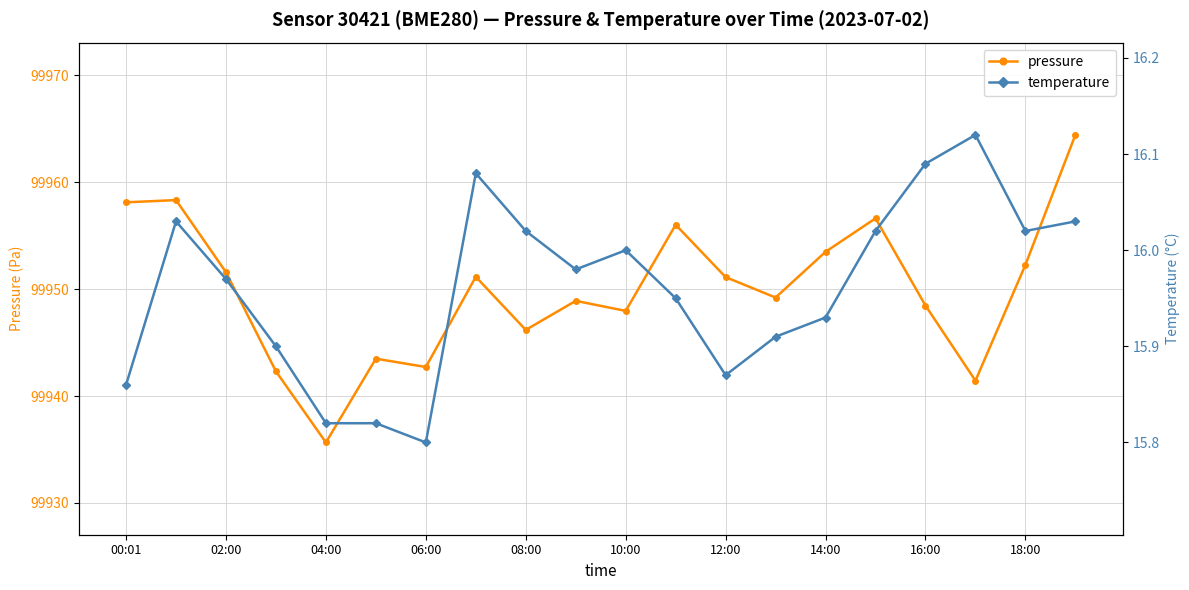

Does the chart have visible grid lines?

Yes